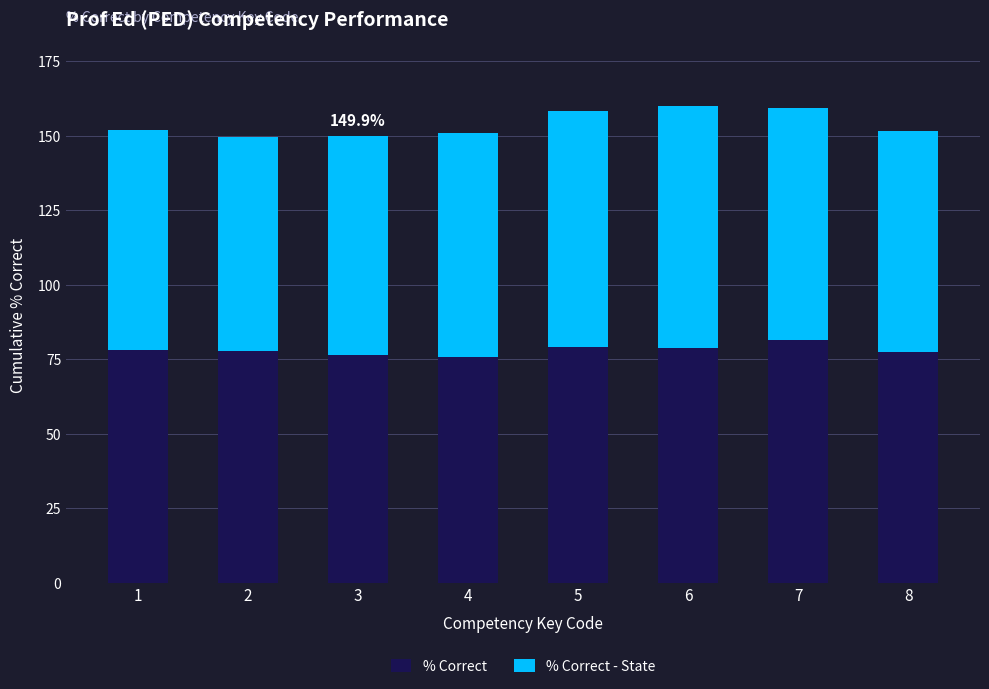

What is the maximum value for % Correct?

81.5